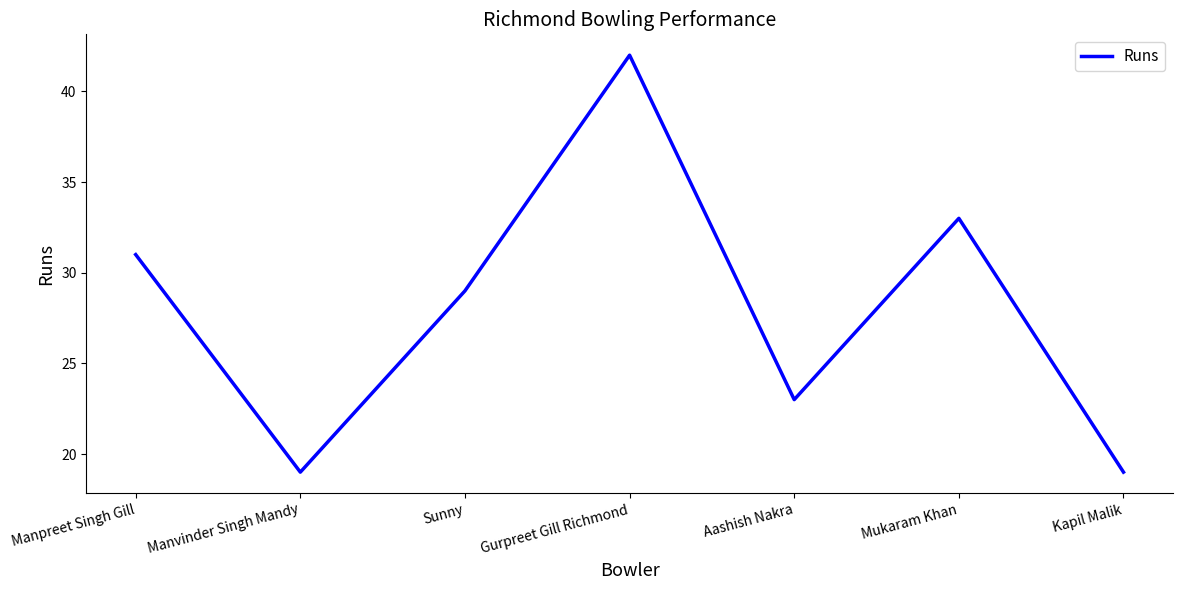

Read the value at Mukaram Khan.

33